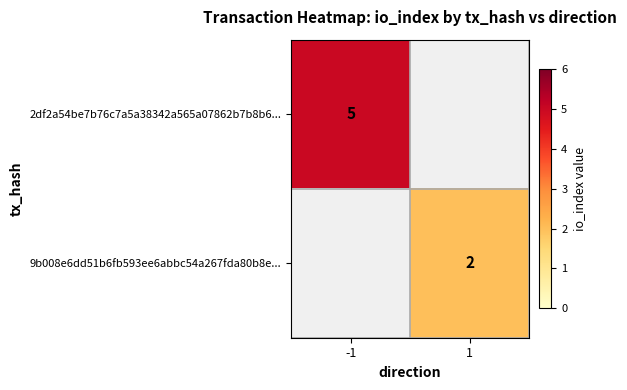

The value of 2df2a54be7b76c7a5a38342a565a07862b7b8b6... at -1 is 5. True or false?

True